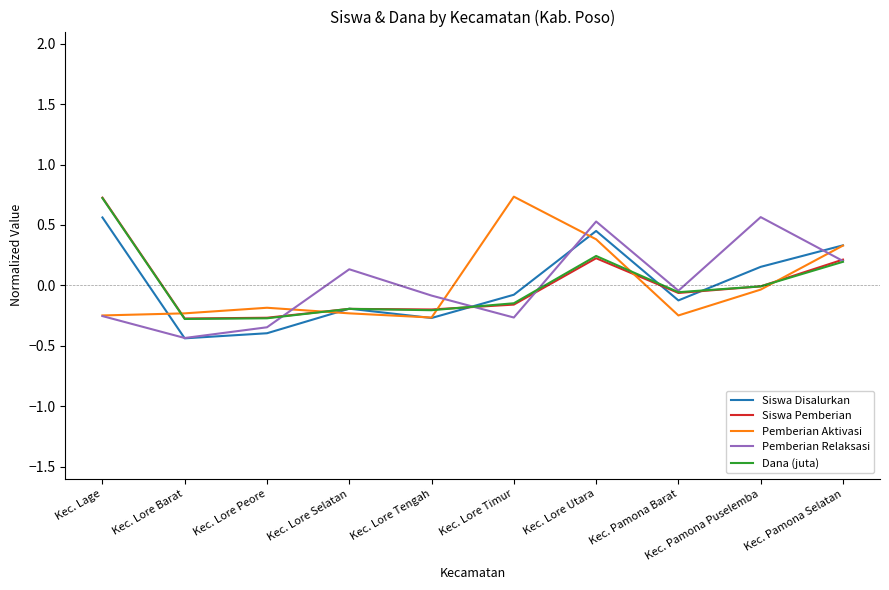

What position from the left is Kec. Lore Tengah?

5